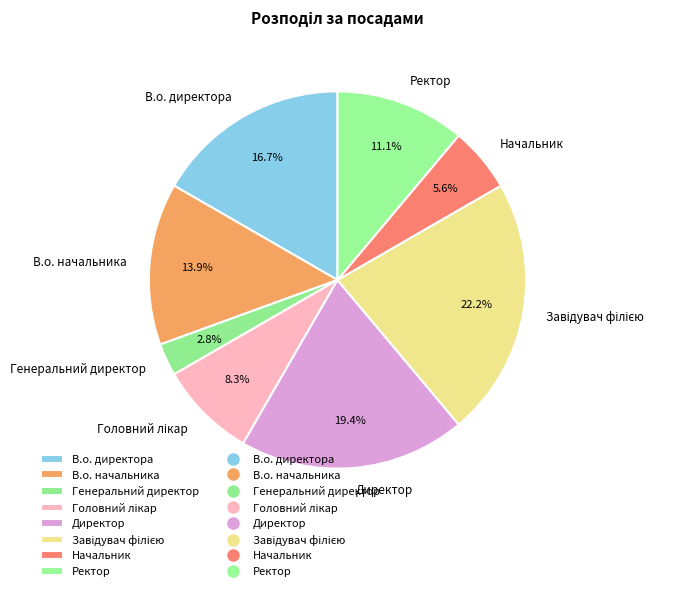

Is it true that В.о. директора is 17% of the pie?

True